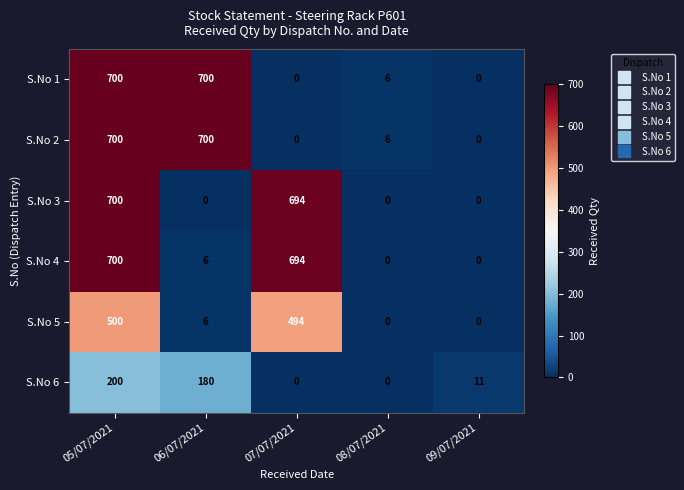

What is the spread (max minus min) of values at 05/07/2021?

500